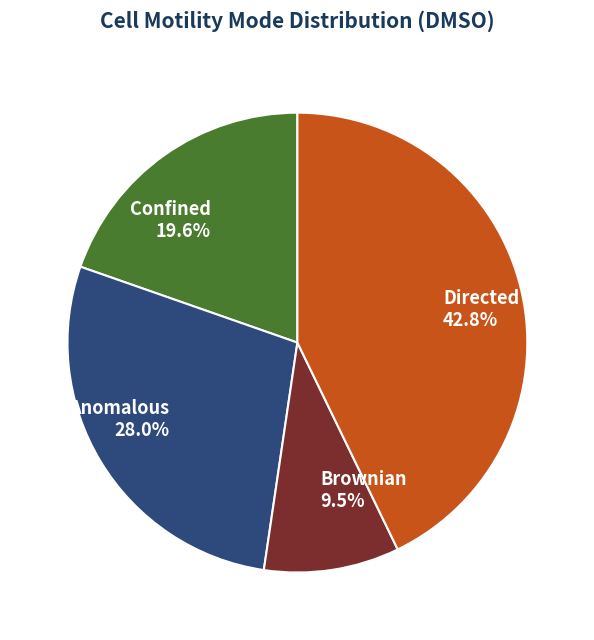

What is the largest slice in the pie chart?

Directed